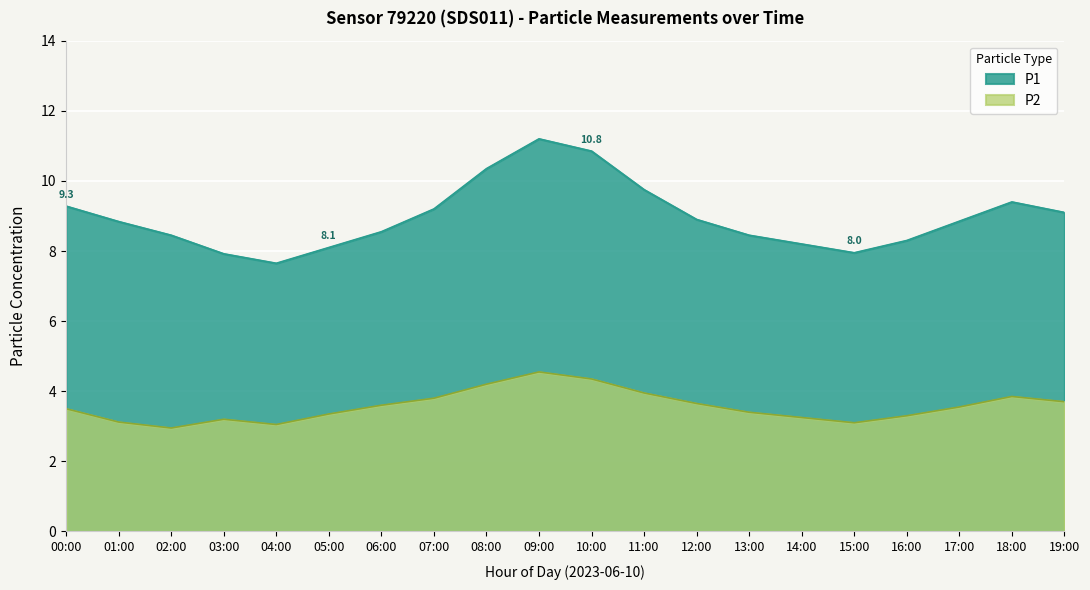

Rank the series by their maximum value, from lowest to highest.

P2, P1